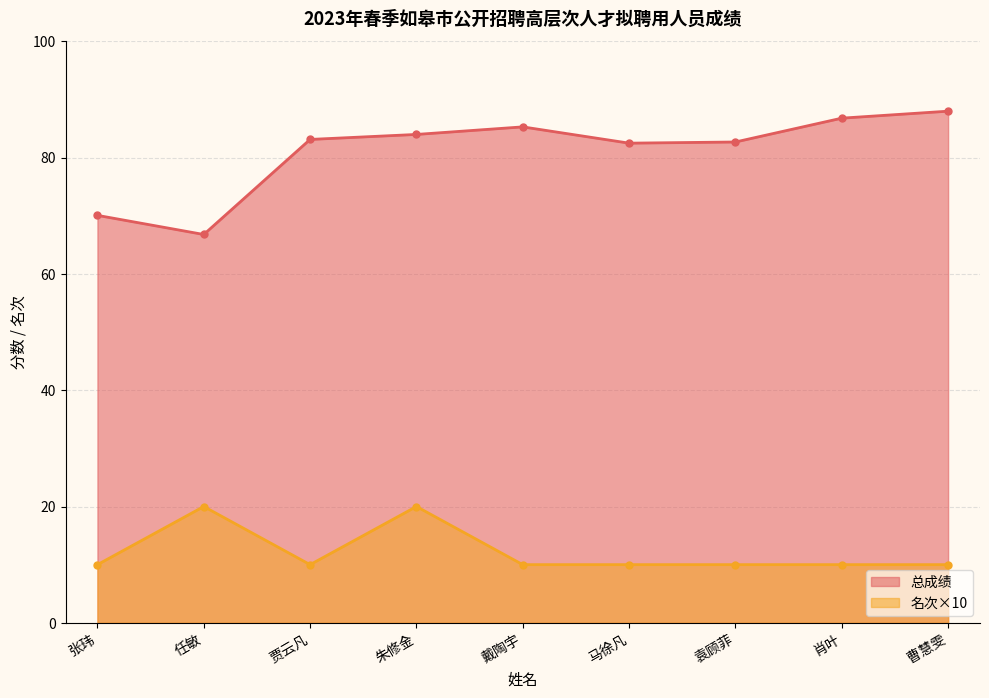

What are all the series names shown in the legend?

总成绩, 名次×10